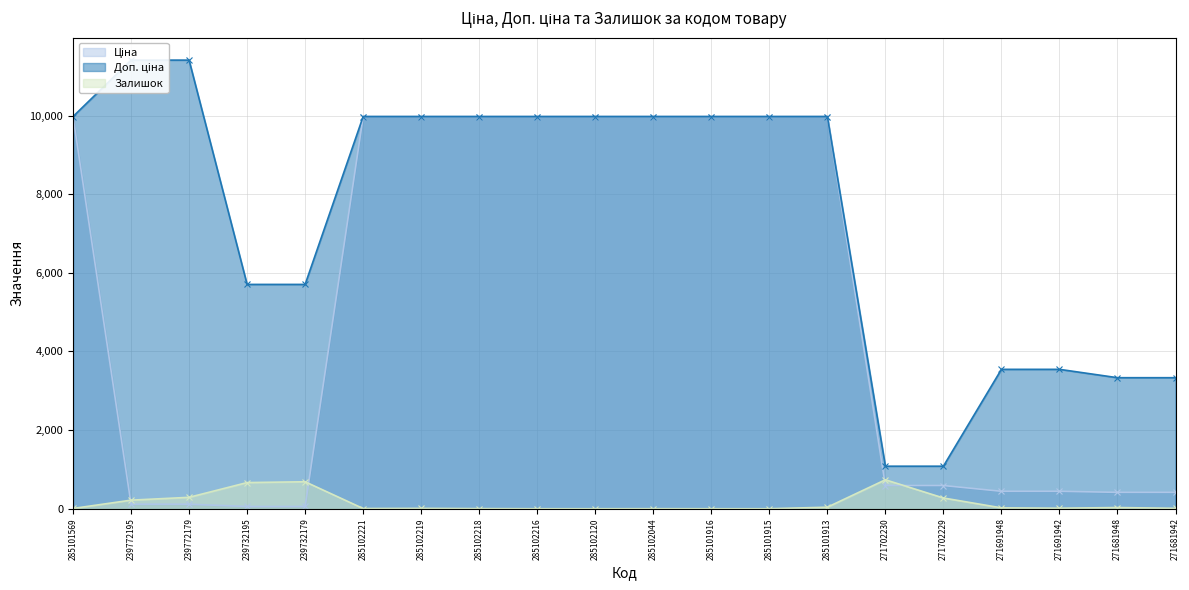

True or false: Доп. ціна has a value of 15252.3 at 285102221.

False